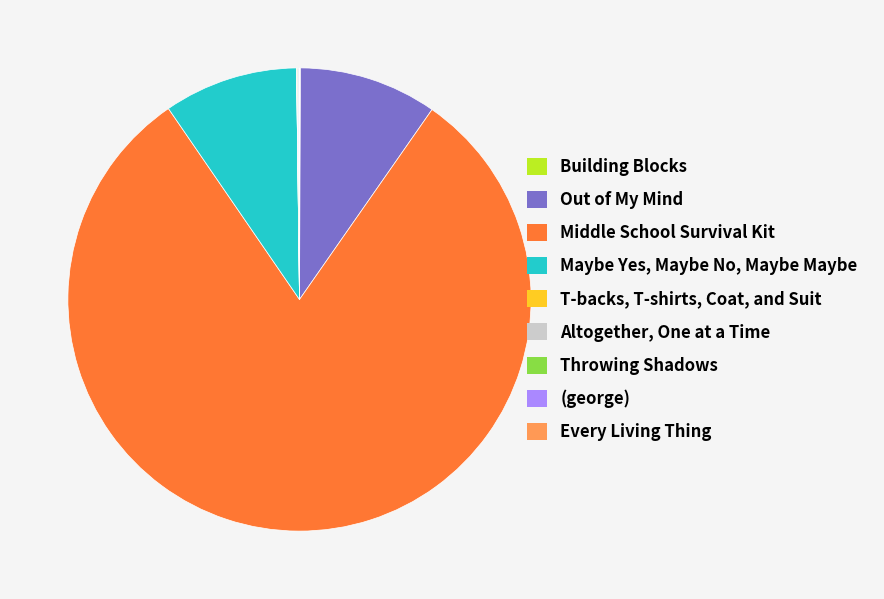

Does any single category account for the majority?

Yes